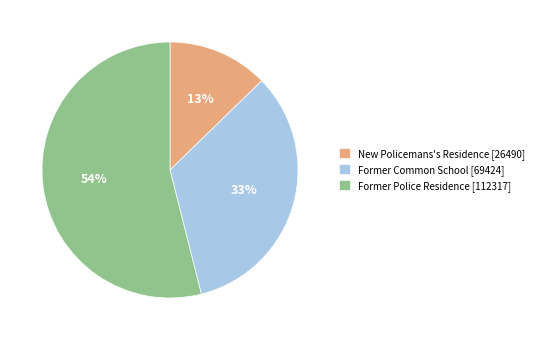

Is the sum of New Policemans's Residence [26490] and Former Common School [69424] greater than half?

No